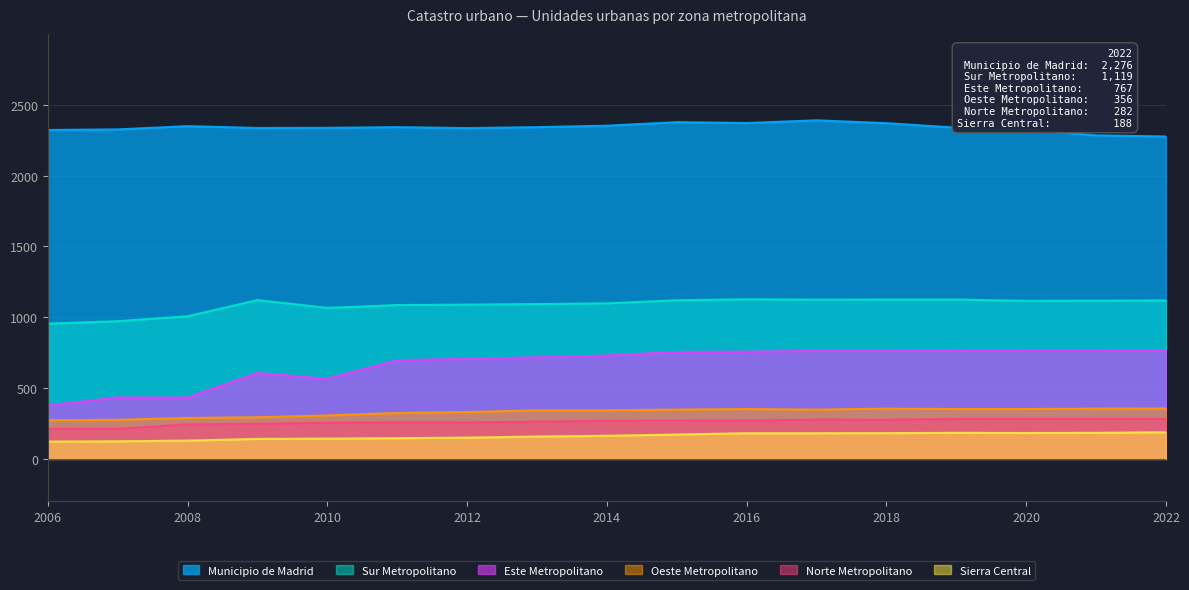

Does the chart have visible grid lines?

Yes